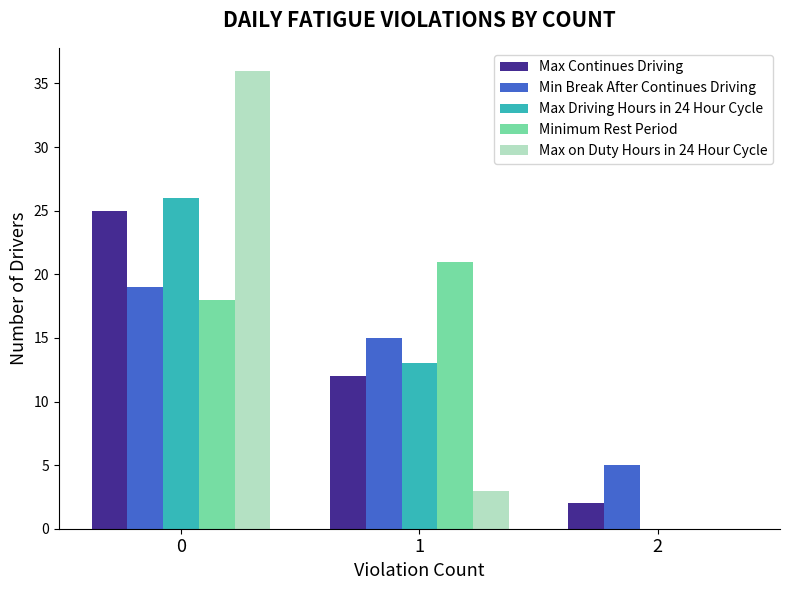

What is the greatest value displayed?

36